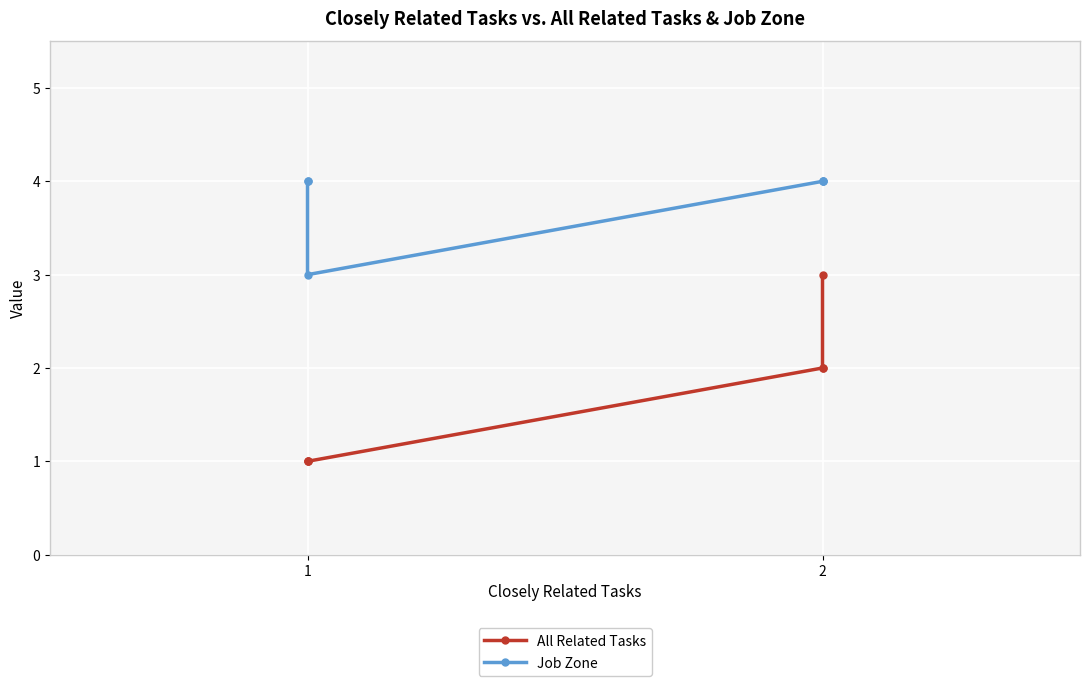

How many lines are shown in the chart?

2